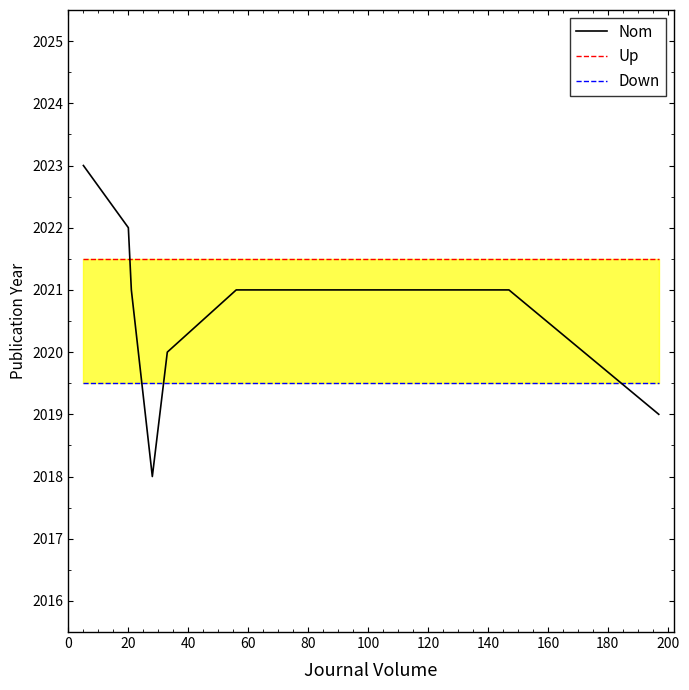

How many lines are shown in the chart?

1